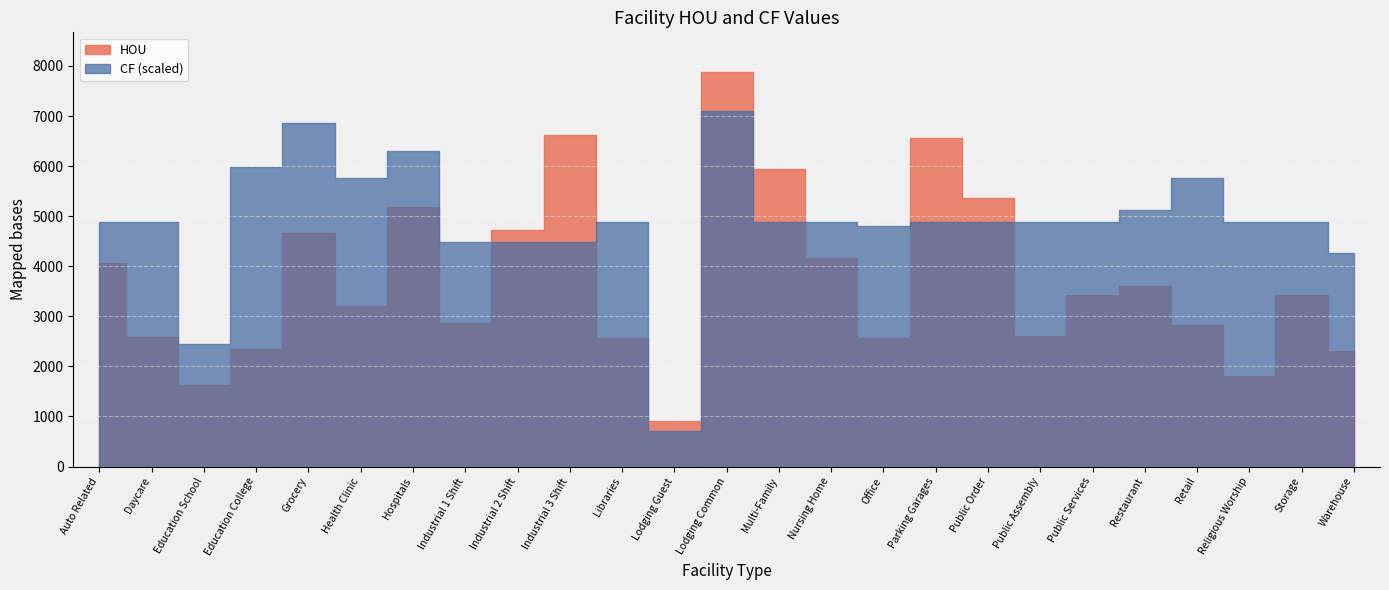

List the labels in order of HOU value, smallest first.

Lodging Guest, Education School, Religious Worship, Warehouse, Education College, Libraries, Office, Daycare, Public Assembly, Retail, Industrial 1 Shift, Health Clinic, Storage, Public Services, Restaurant, Auto Related, Nursing Home, Grocery, Industrial 2 Shift, Hospitals, Public Order, Multi-Family, Parking Garages, Industrial 3 Shift, Lodging Common